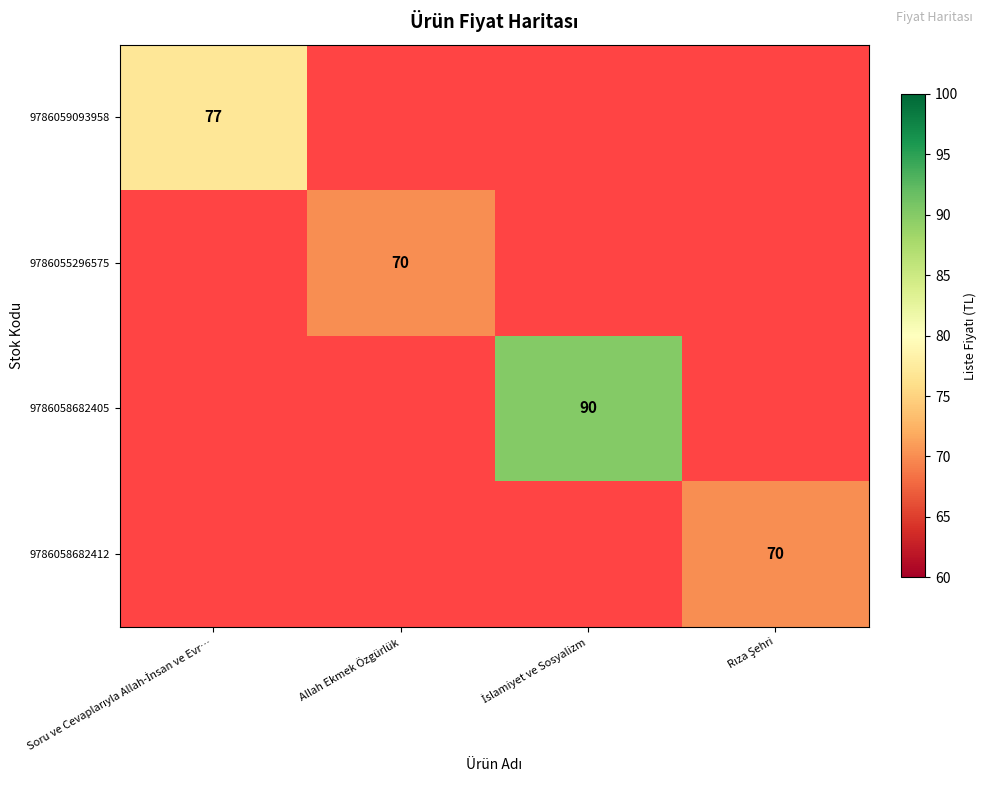

The value of 9786055296575 at Allah Ekmek Özgürlük is 40. True or false?

False